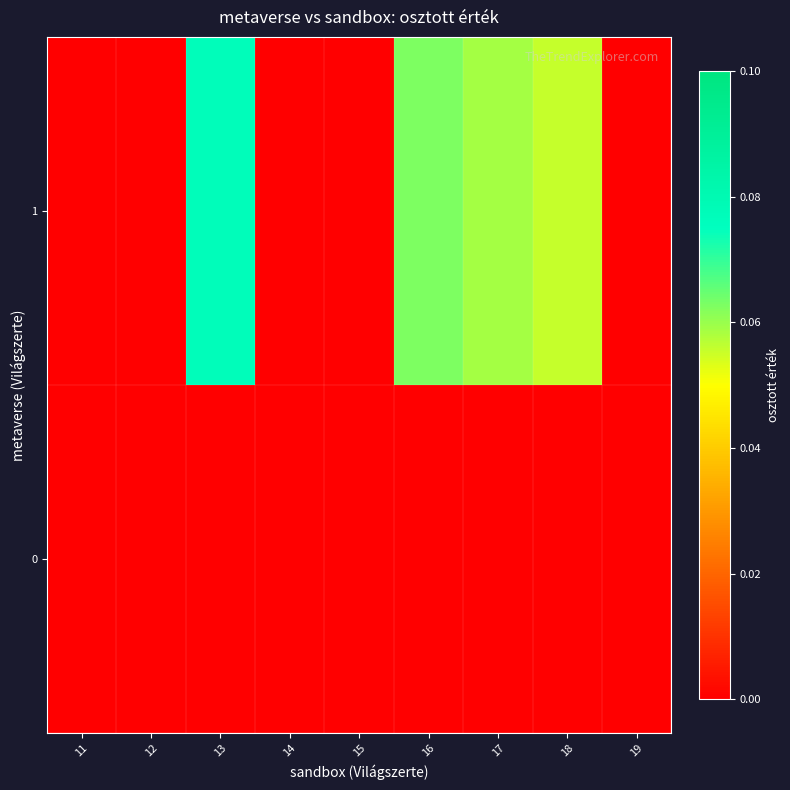

Between 15 and 12, which is larger?

15